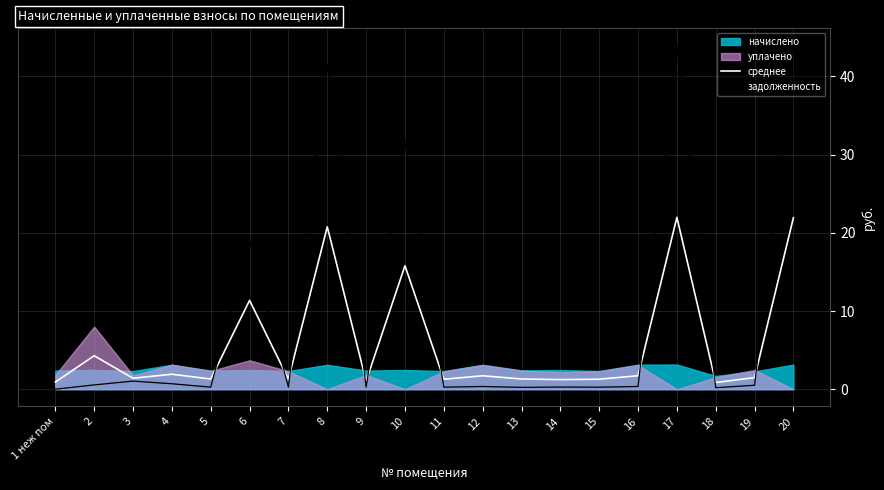

At which label does среднее first exceed 1?

2